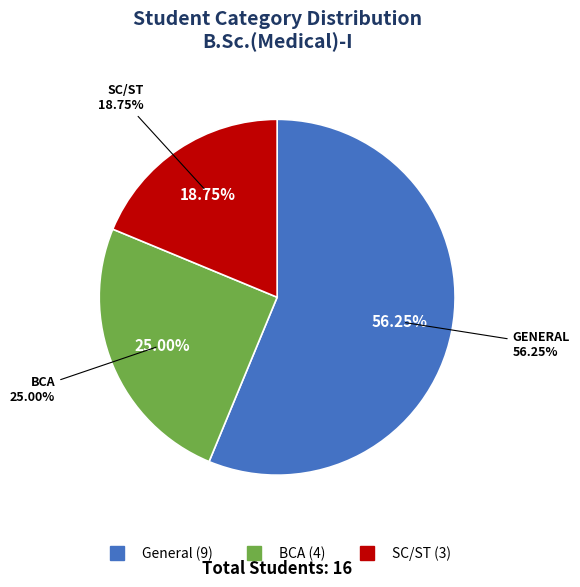

What is the change in value from General to BCA?

-5